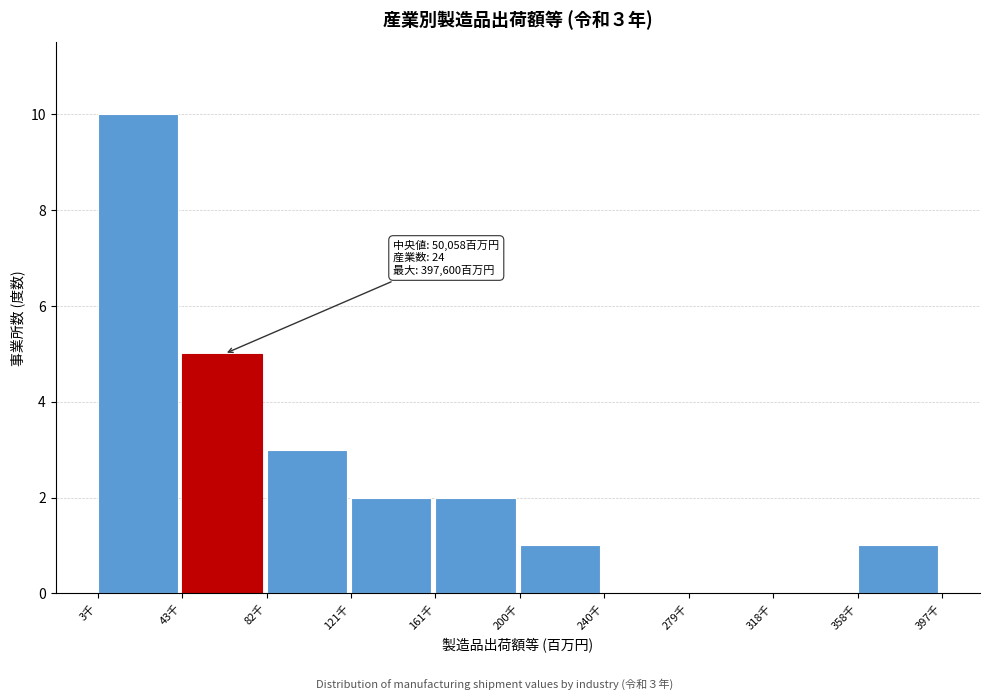

Reading left to right, extract all data points from this chart.

3千=10	43千=5	82千=3	121千=2	161千=2	200千=1	240千=0	279千=0	318千=0	358千=1